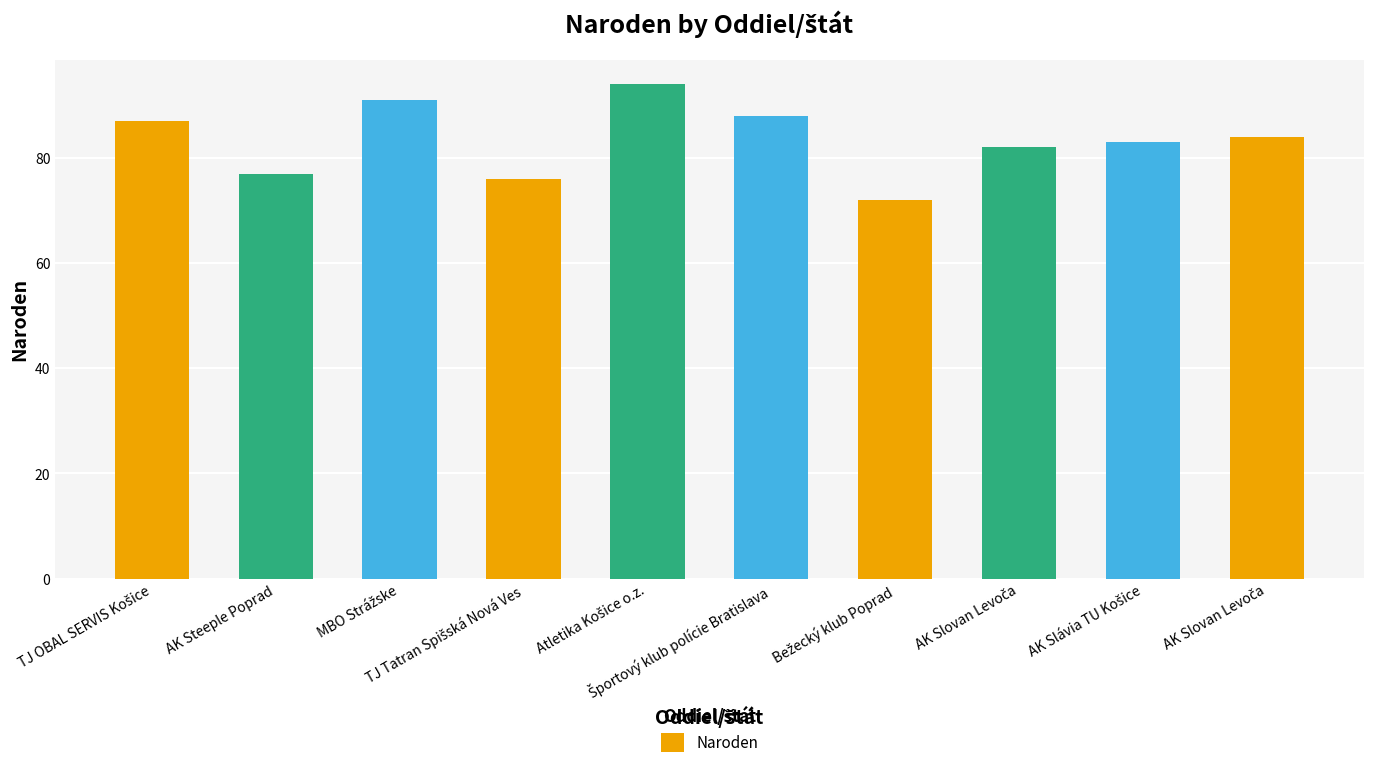

Reading left to right, transcribe all the data shown in this chart.

TJ OBAL SERVIS Košice=87	AK Steeple Poprad=77	MBO Strážske=91	TJ Tatran Spišská Nová Ves=76	Atletika Košice o.z.=94	Športový klub polície Bratislava=88	Bežecký klub Poprad=72	AK Slovan Levoča=82	AK Slávia TU Košice=83	AK Slovan Levoča=84